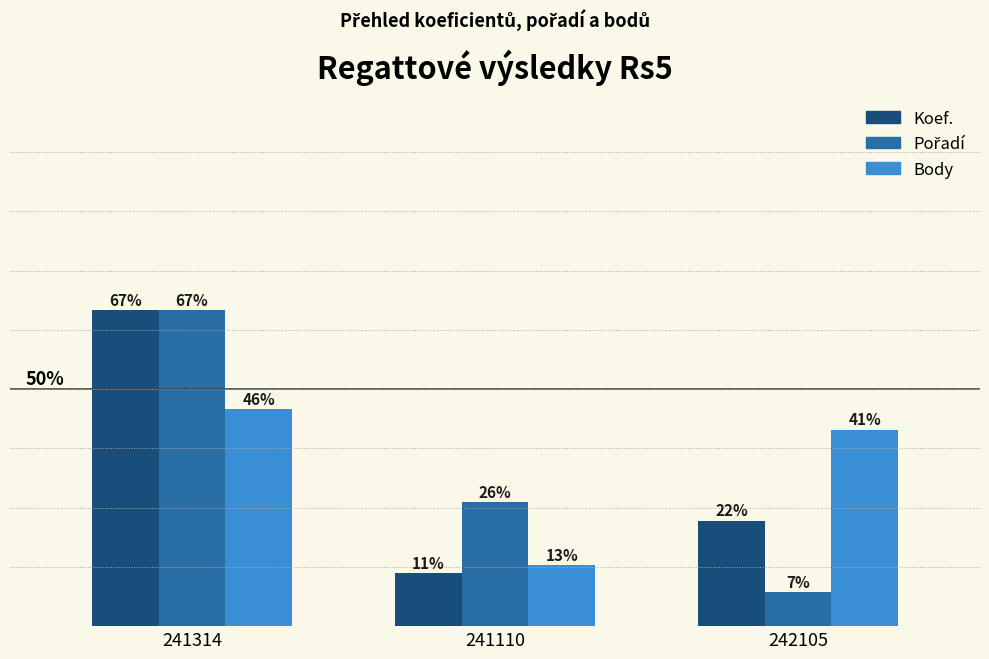

What is the label of the 1st bar from the left?

241314